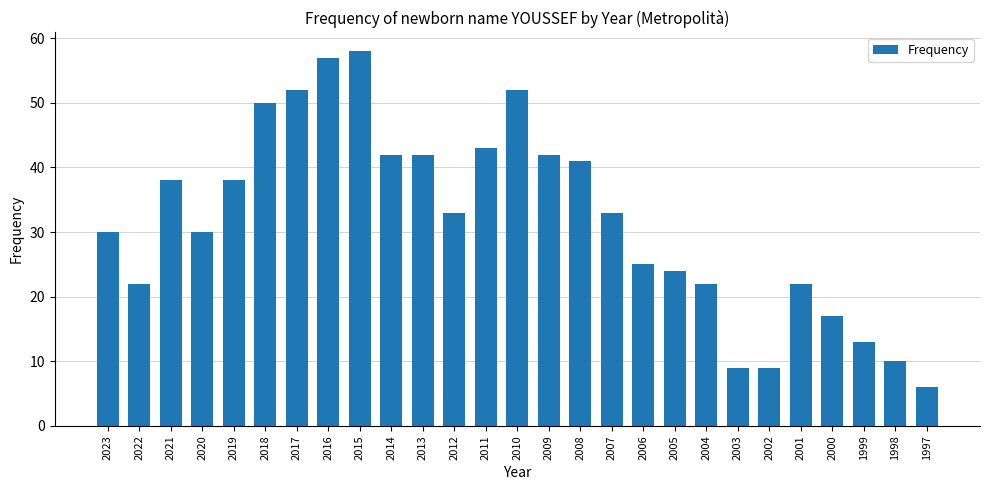

The chart shows a value of 52 at 2017. True or false?

True